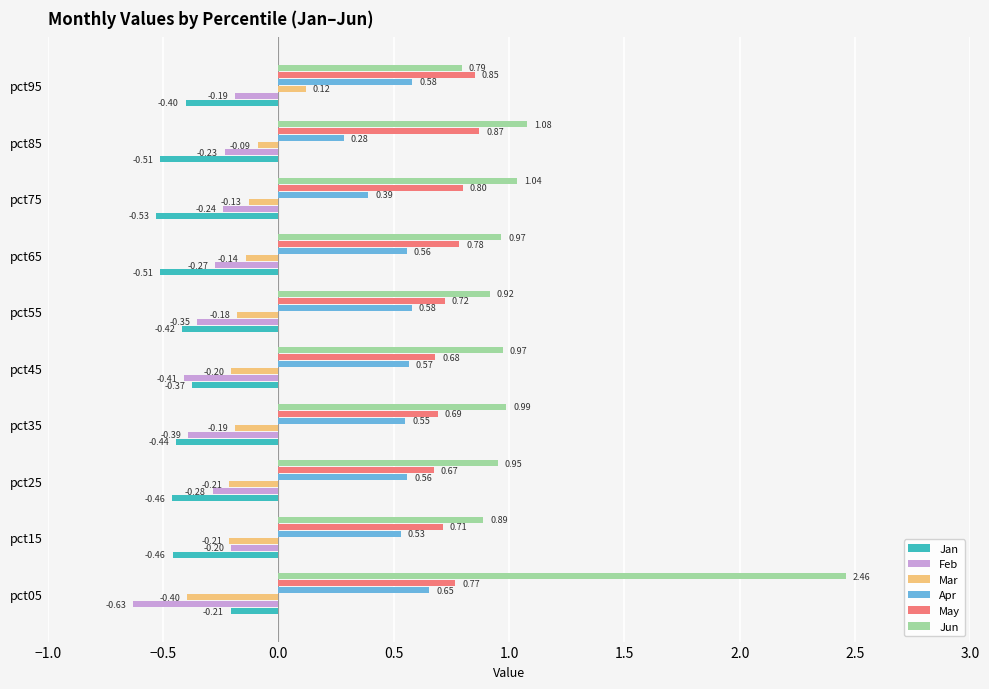

What is the average value of the May series?

0.8